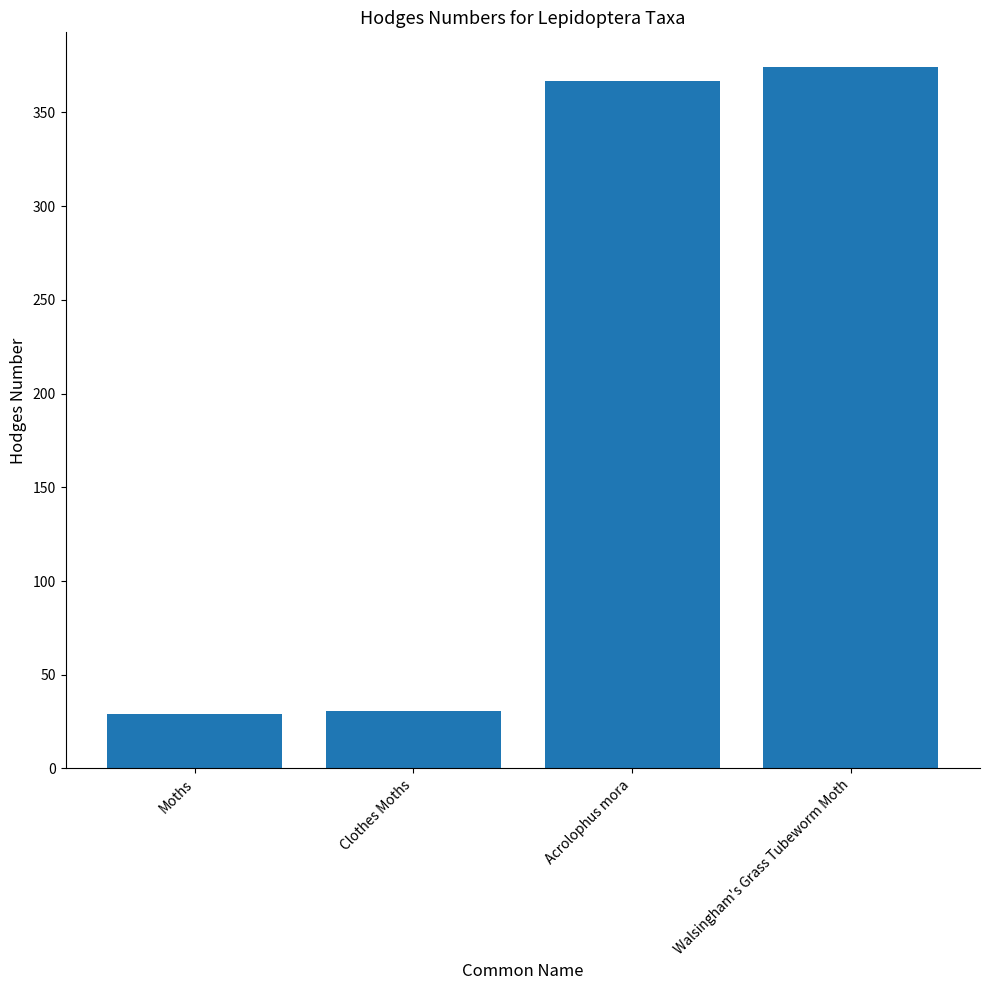

What is the difference between the maximum and minimum values?

345.0